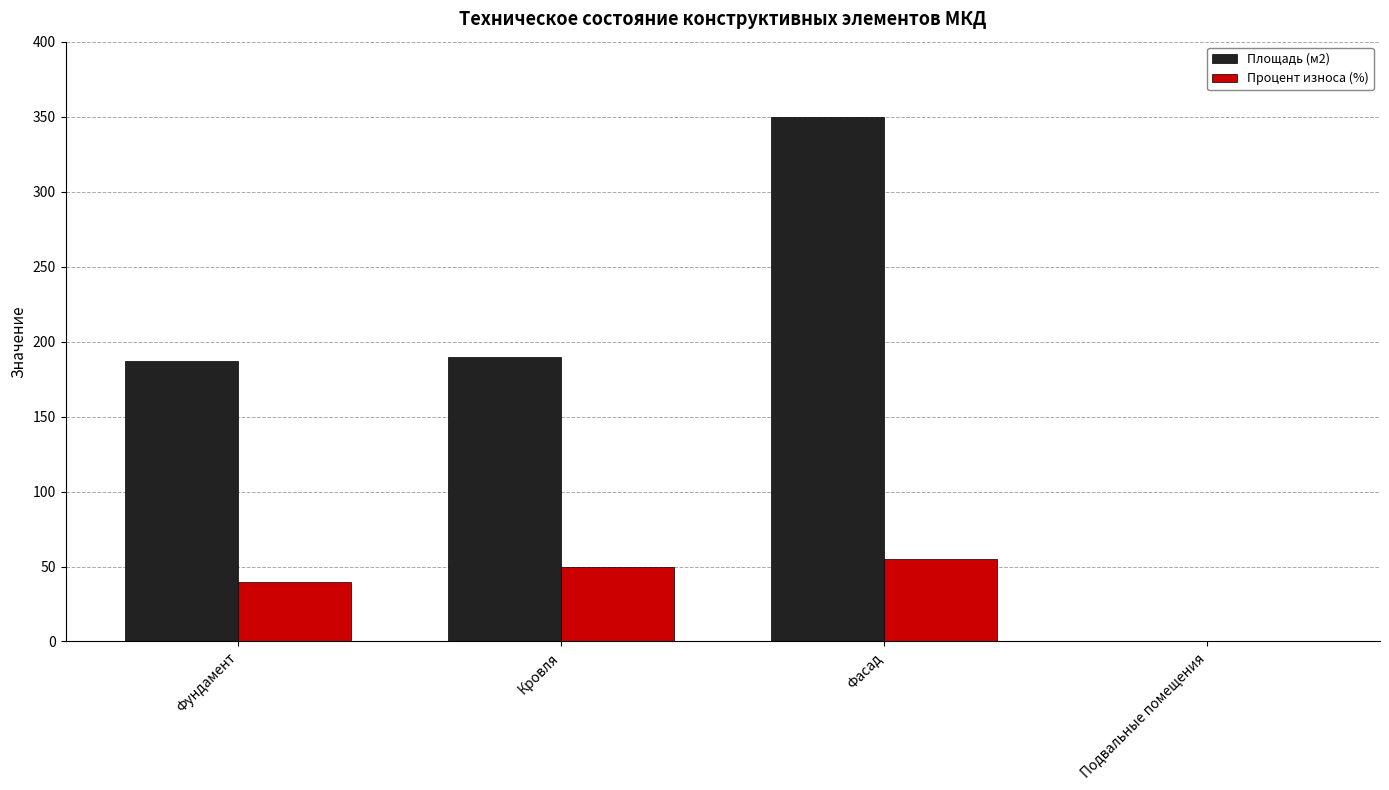

Reading left to right, extract all data points from this chart.

Площадь (м2): Фундамент=187	Кровля=190	Фасад=350	Подвальные помещения=0
Процент износа (%): Фундамент=40	Кровля=50	Фасад=55	Подвальные помещения=0